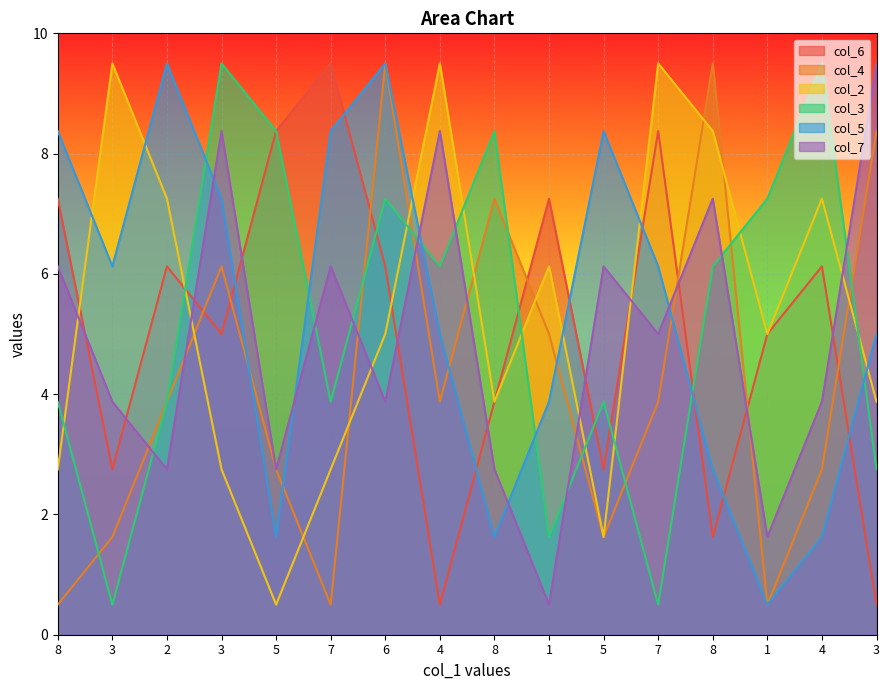

How many interior local valleys does the col_7 series have?

6